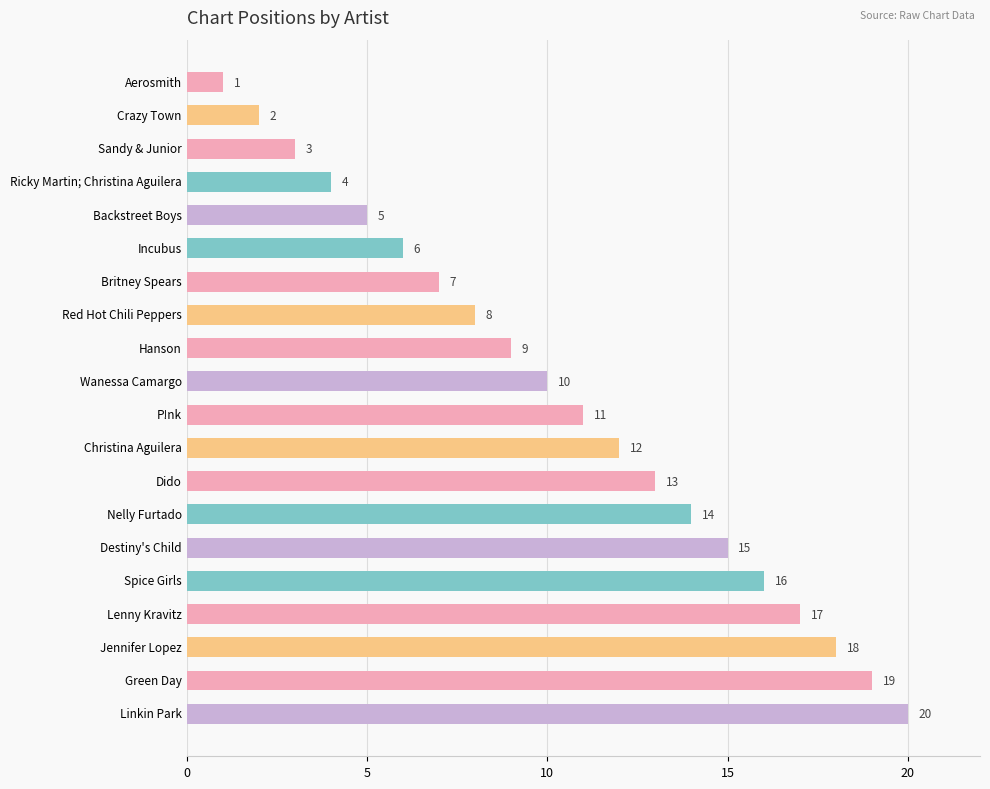

Between Nelly Furtado and Britney Spears, which is larger?

Nelly Furtado